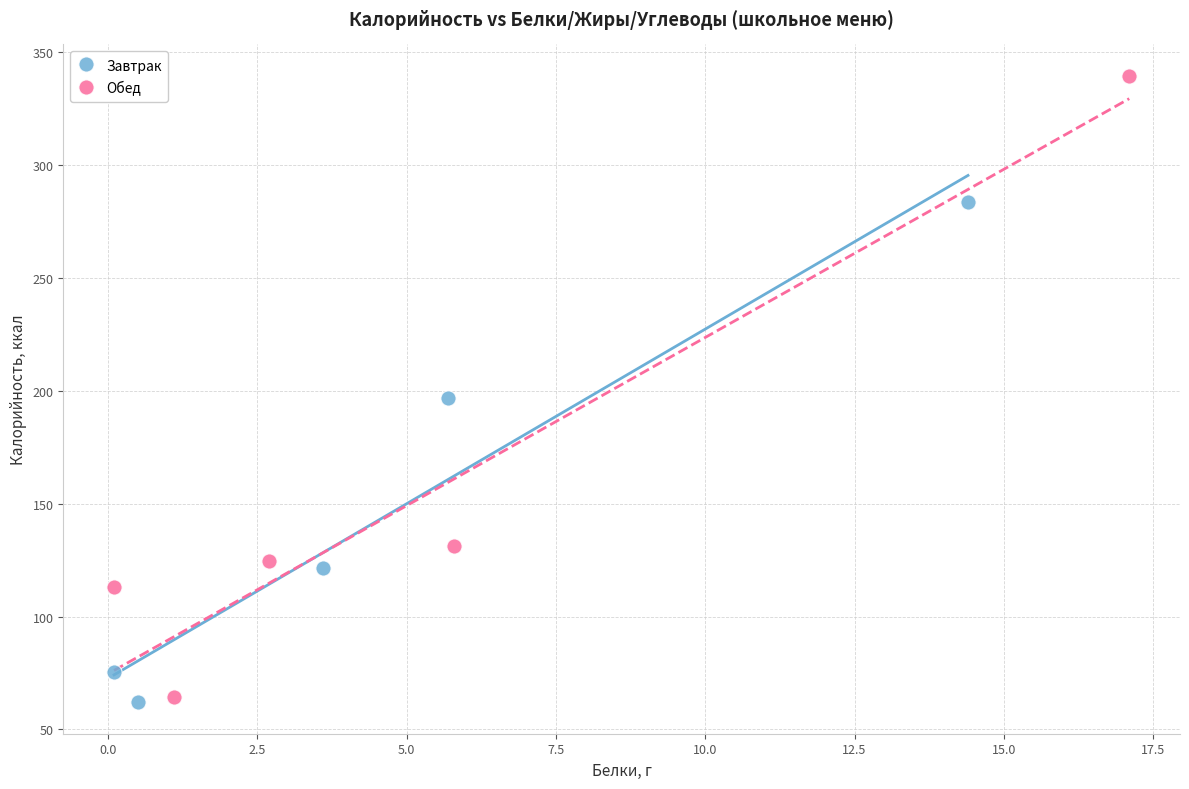

What are all the series names shown in the legend?

Завтрак, Обед